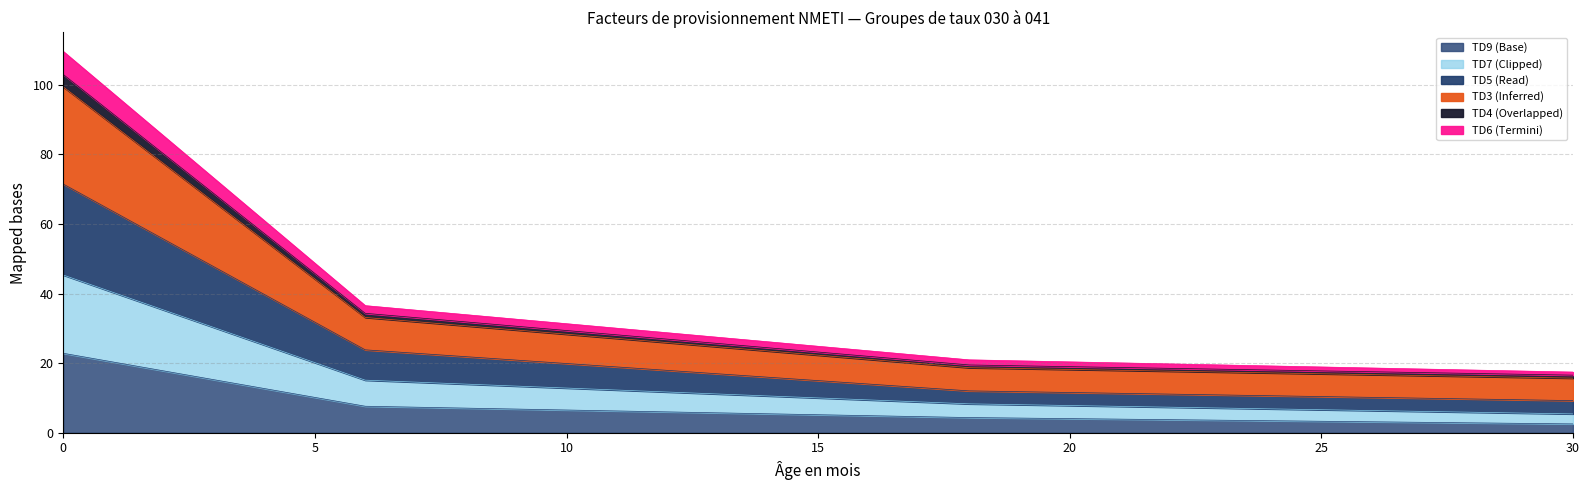

What is the lowest value of the TD9 (Base) series?

2.5